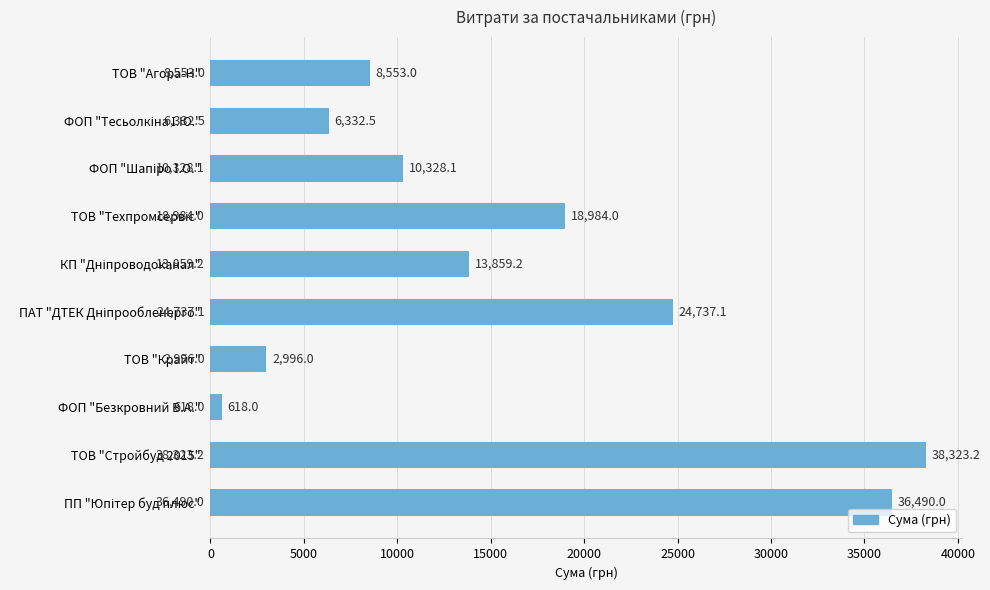

The value at ТОВ "Крайт" is 2996.0. True or false?

True